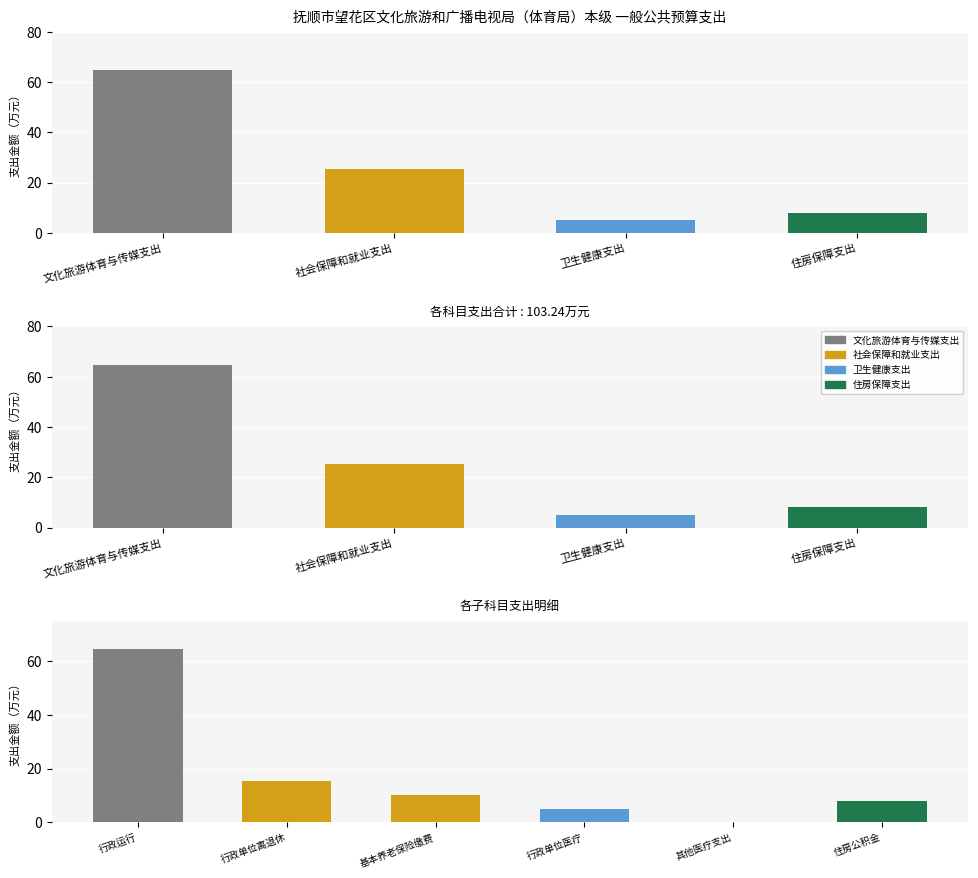

Rank the categories by value from highest to lowest.

文化旅游体育与传媒支出, 社会保障和就业支出, 住房保障支出, 卫生健康支出